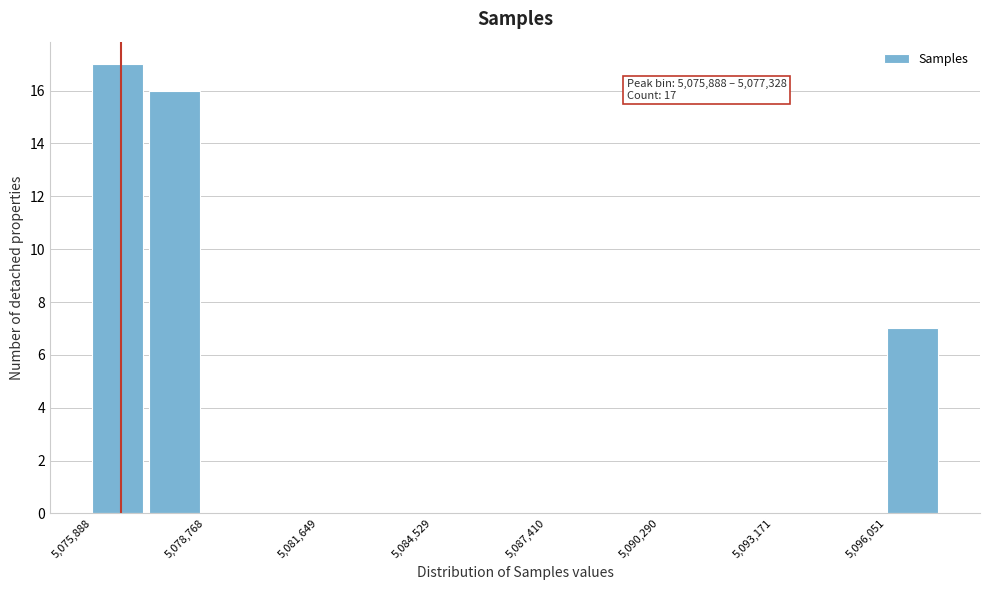

Around what value on the x-axis is the tallest bar? Give the approximate position of its centre, as read against the axis.

5076500